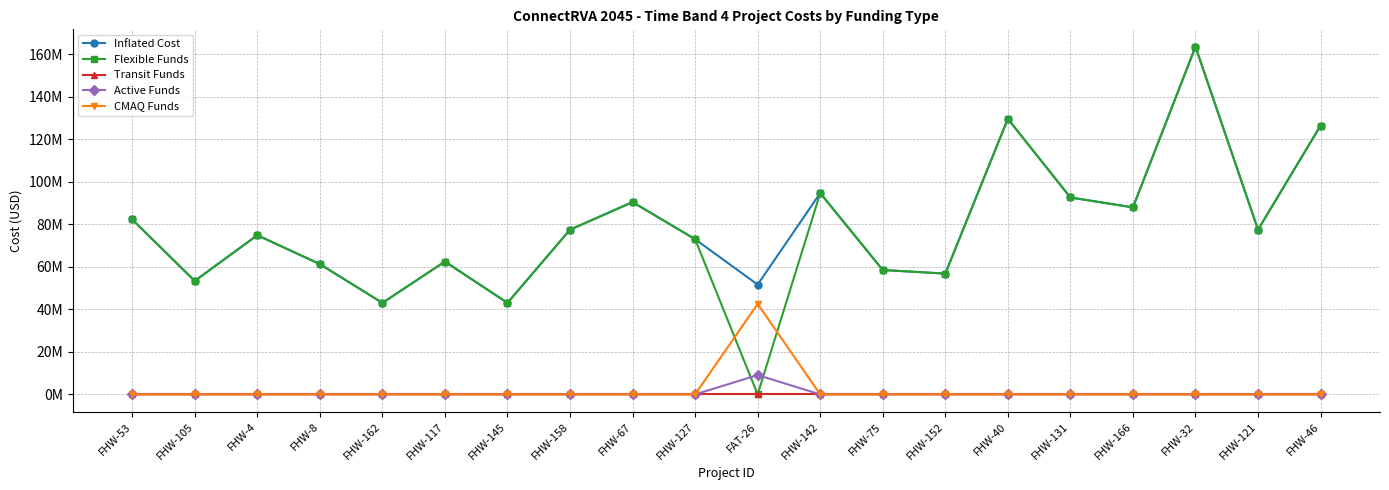

Which series has the largest total across all categories?

Inflated Cost